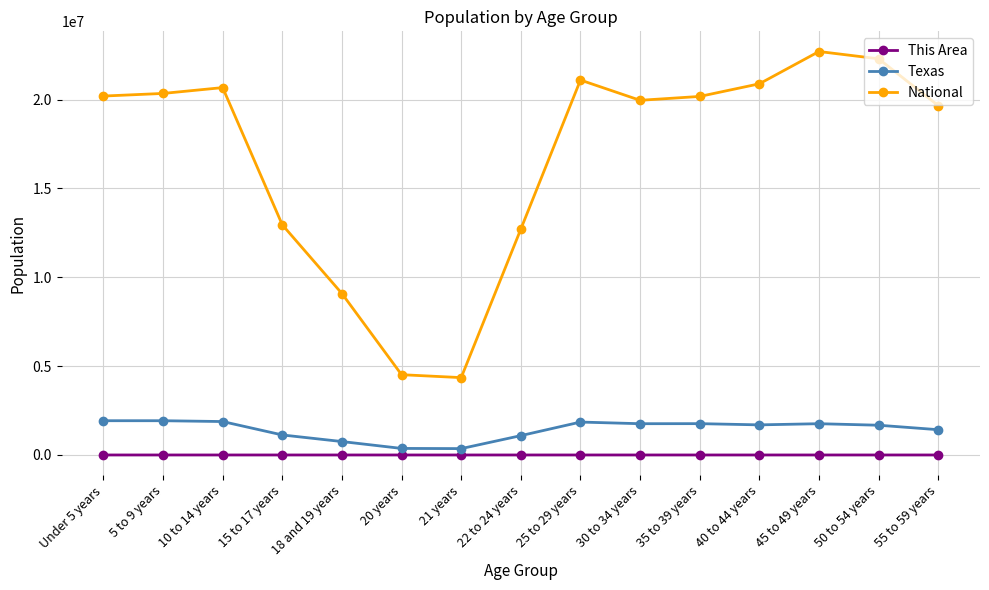

In National, how many points are higher than both neighbors (excluding endpoints)?

3